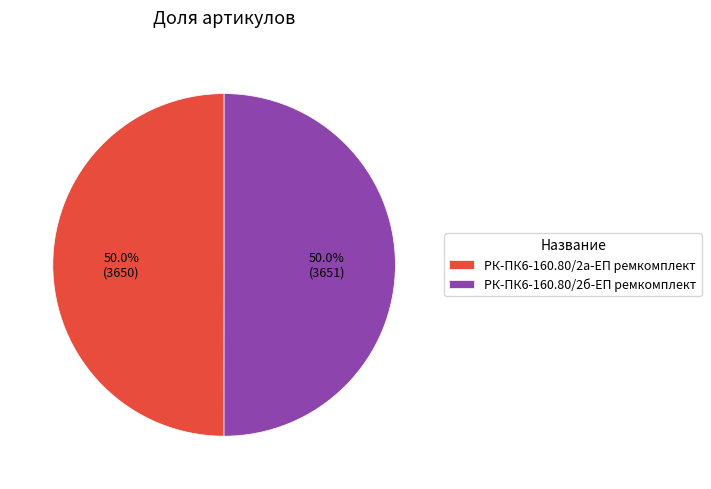

What percentage is the РК-ПК6-160.80/2а-ЕП ремкомплект slice, to the nearest percent?

50%